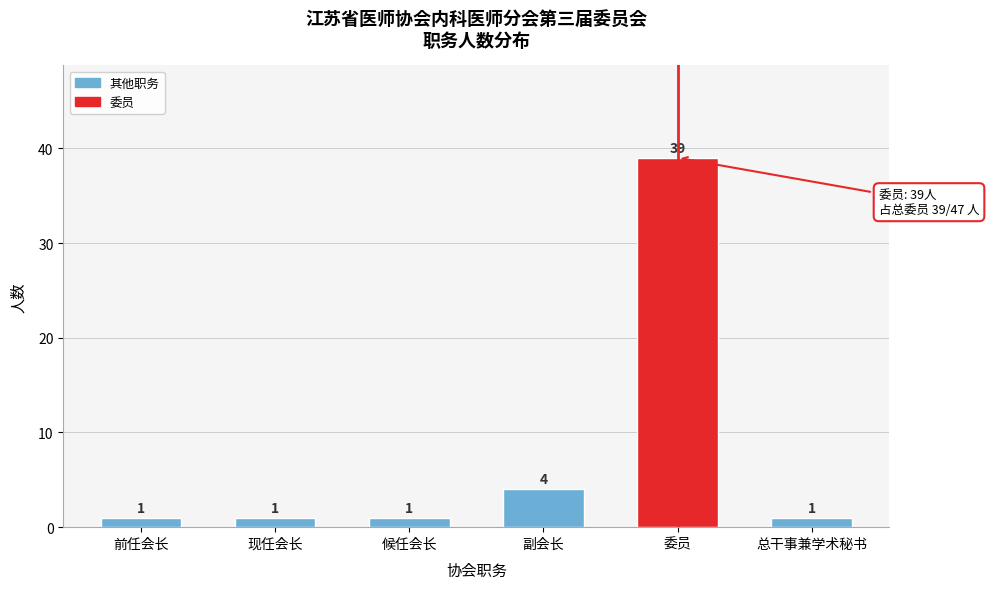

Reading left to right, what are all the values shown in this chart?

1	1	1	4	39	1